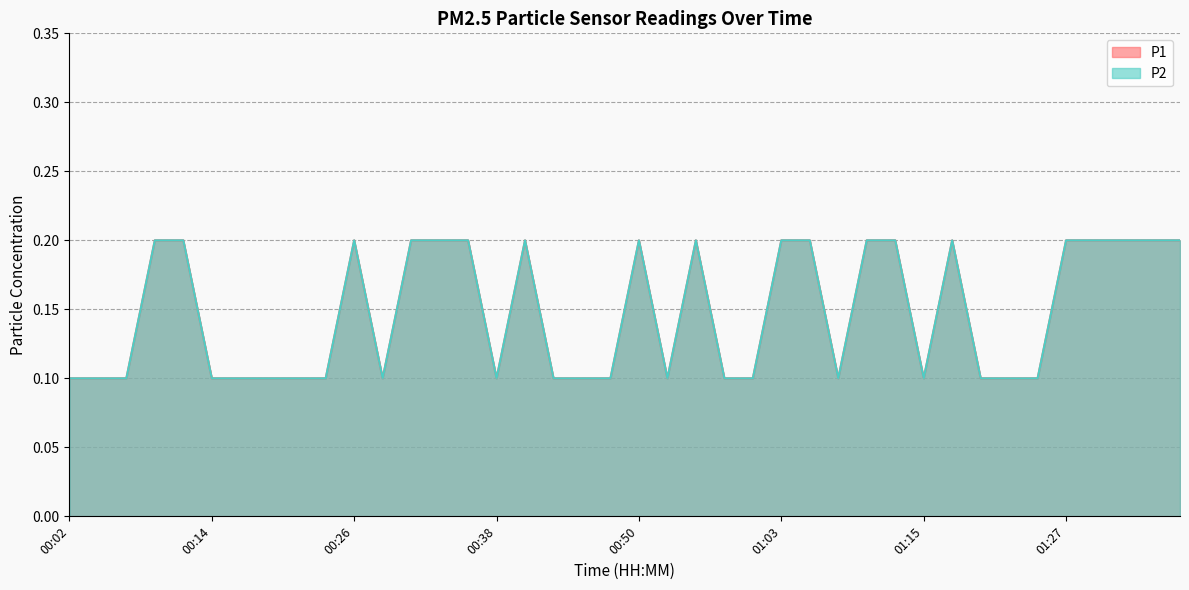

Does the chart have visible grid lines?

Yes